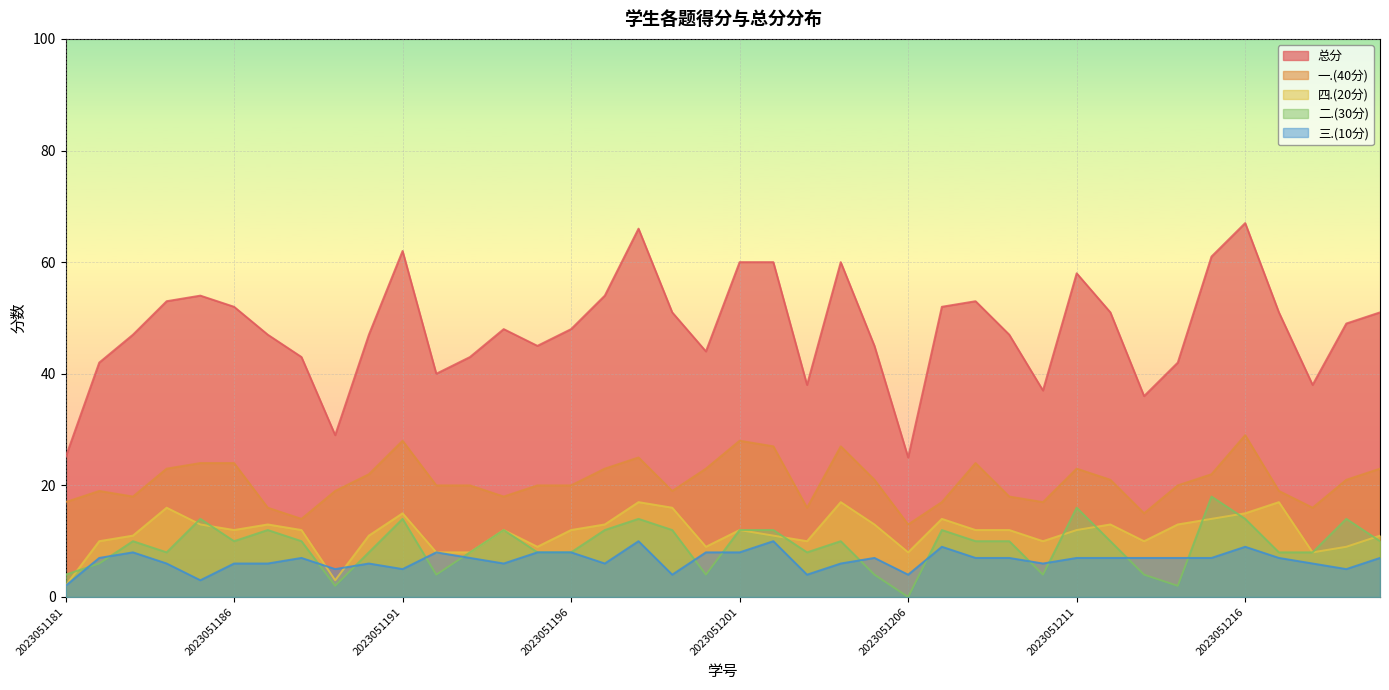

What is the sum of all 二.(30分) values?

366